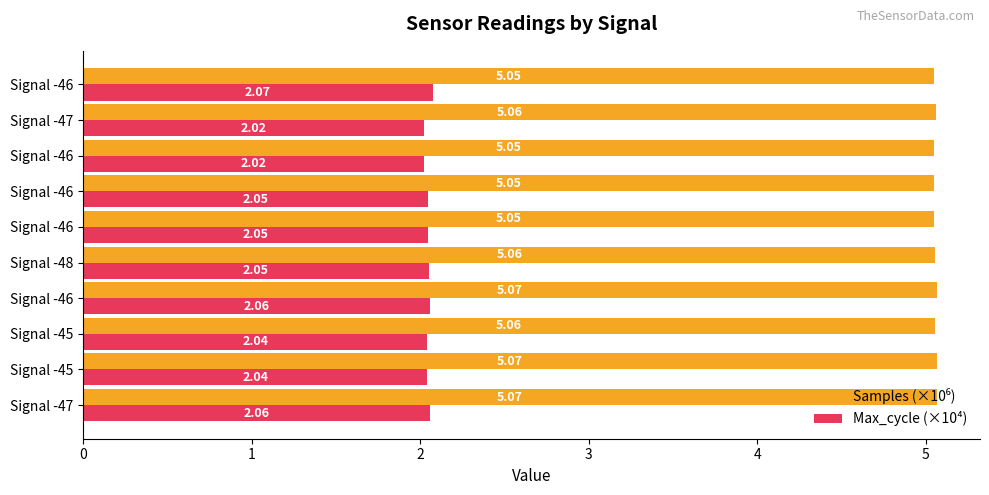

What is the greatest value displayed?

5.1